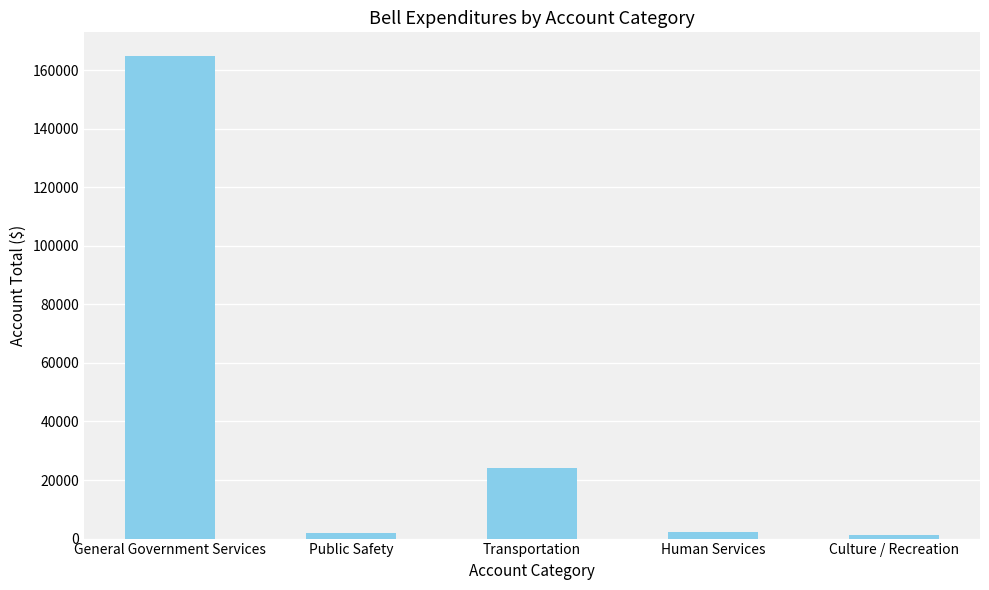

At which label does the data first exceed 2400?

General Government Services